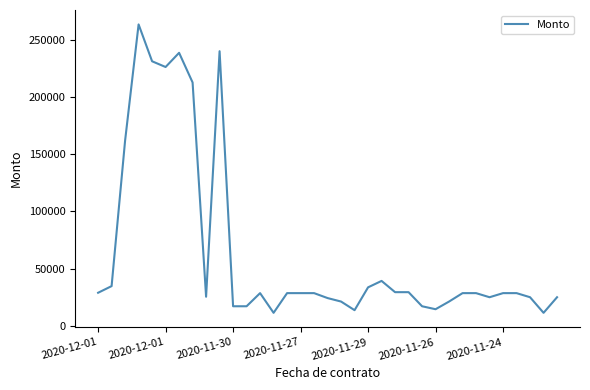

What is the minimum value shown in the chart?

11470.1